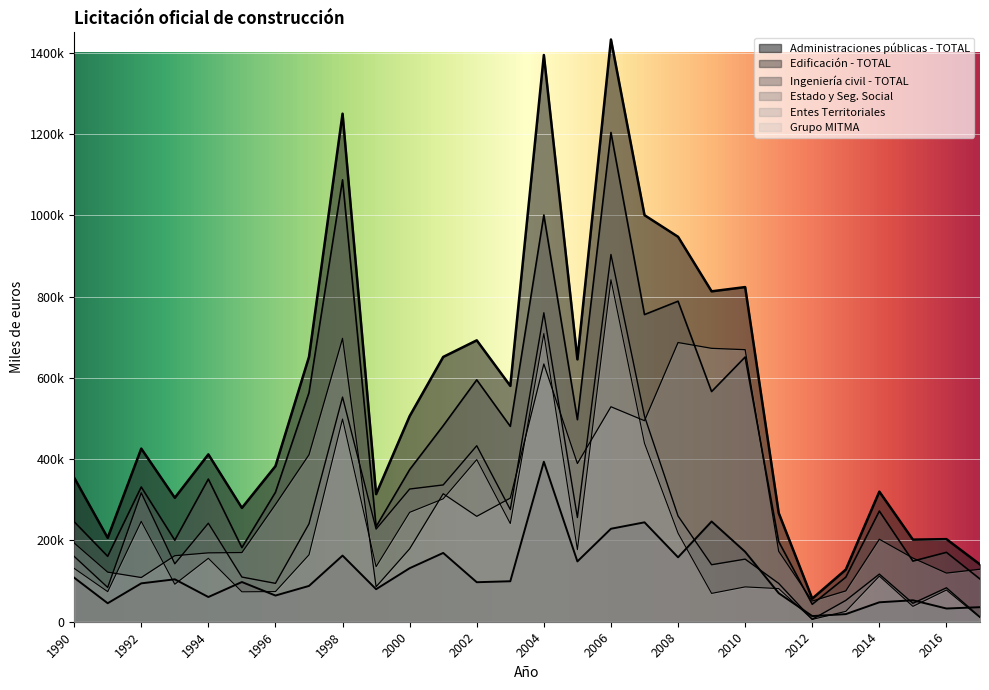

How many values in the Edificación - TOTAL series are below 97695?

14